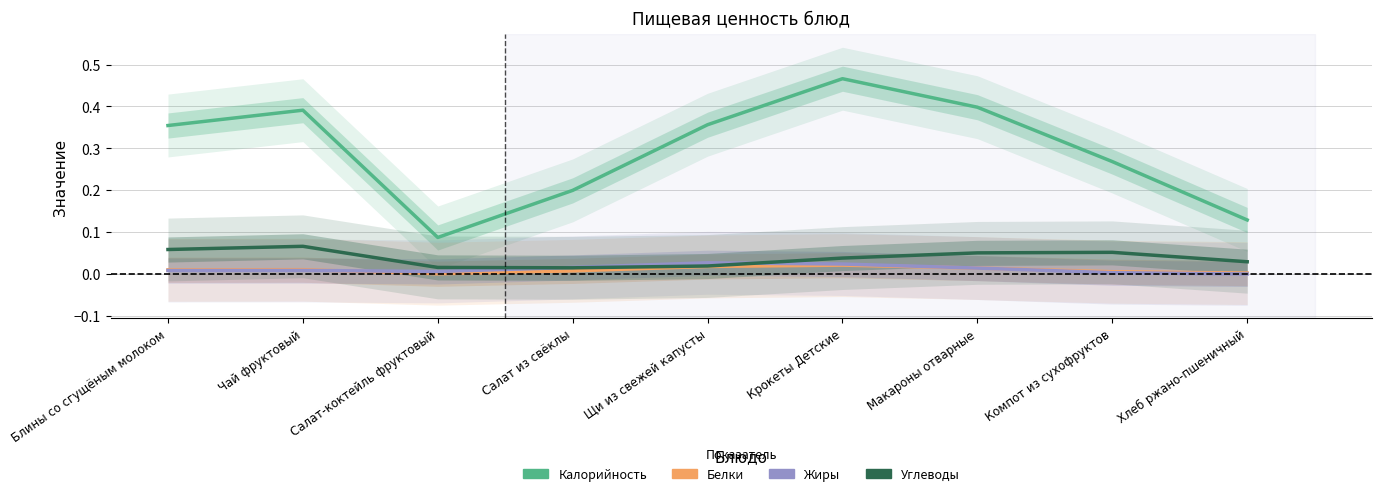

The Белки series shows 0.0 at Компот из сухофруктов. True or false?

False